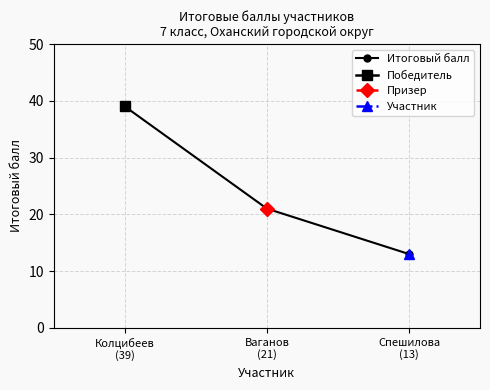

Where is the data nearest to the value 26?

Ваганов
(21)